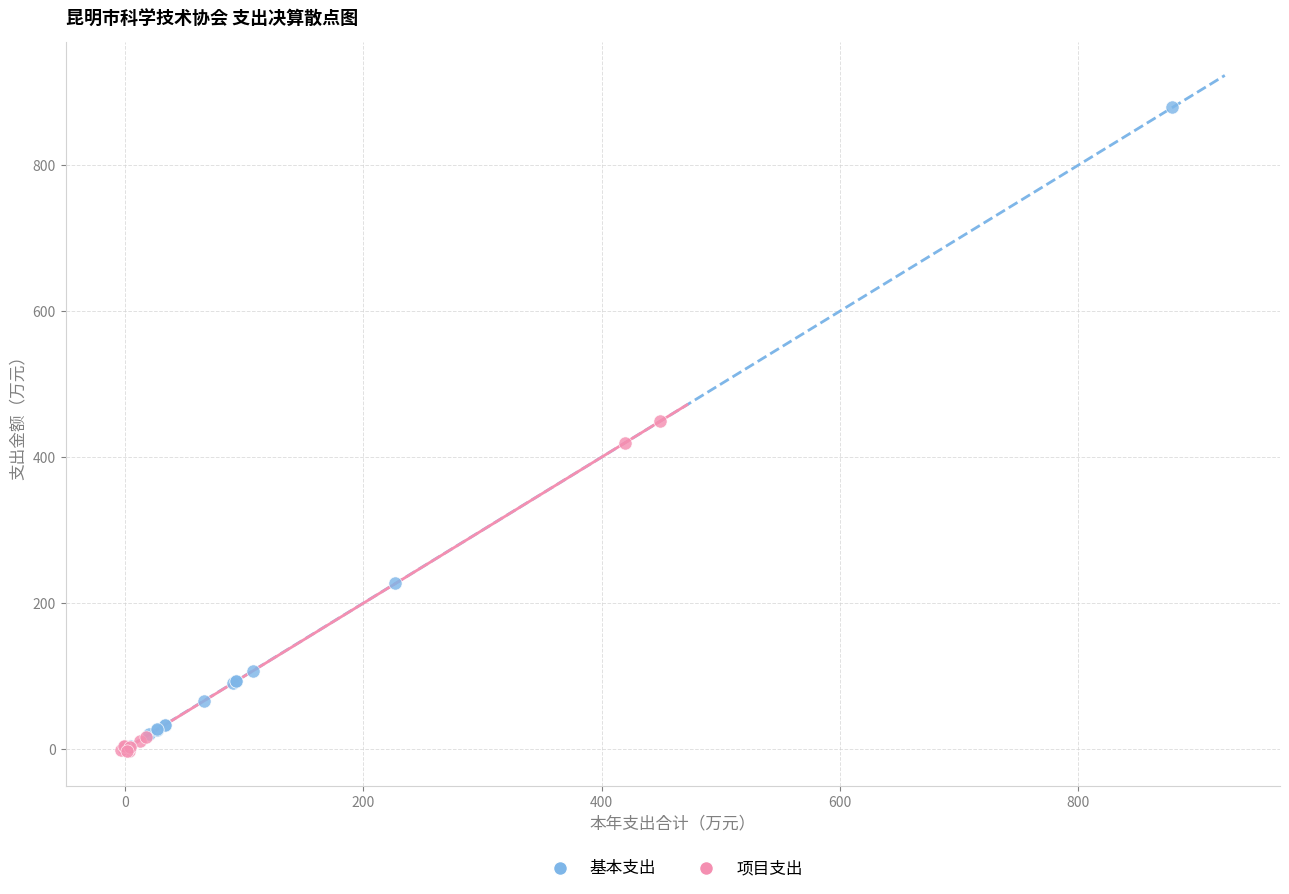

Which series has the widest spread of Y values?

基本支出